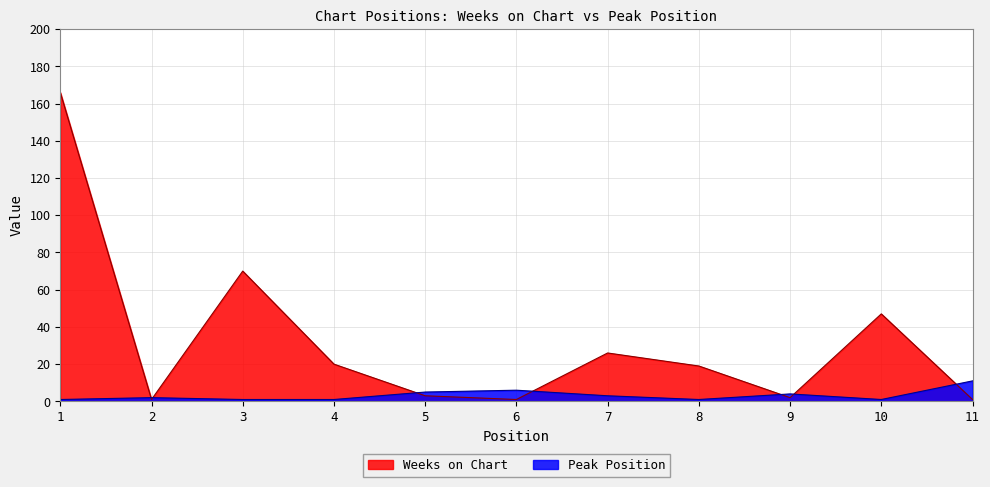

The value of Weeks on Chart at 4 is 5. True or false?

False